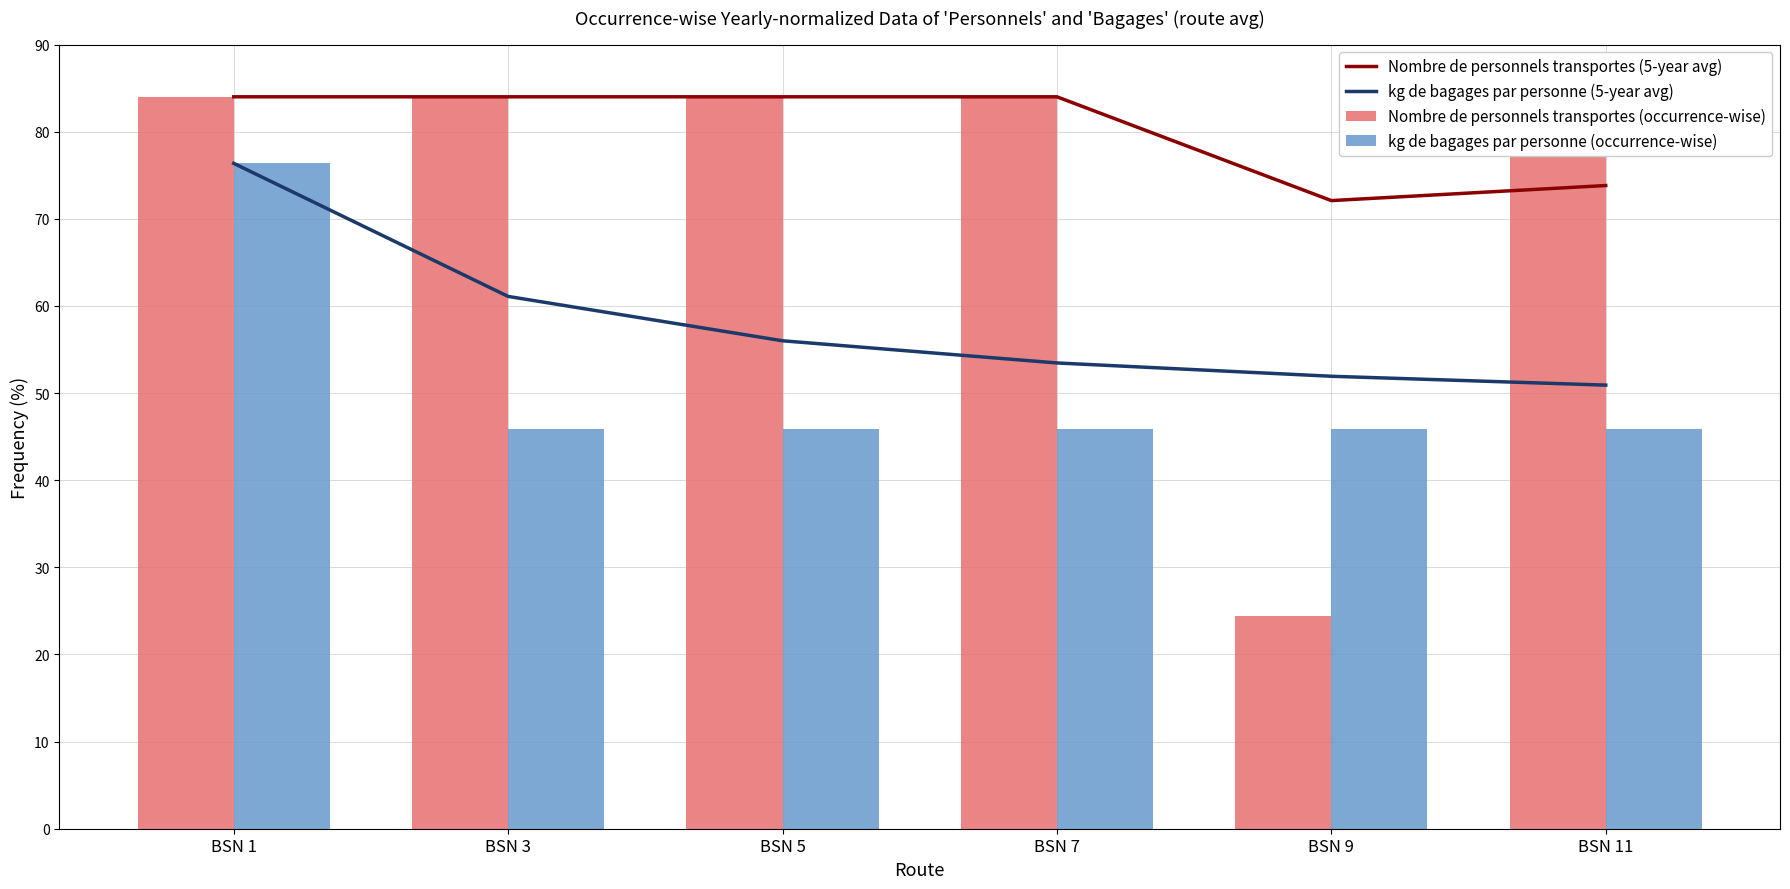

What is the average value of the kg de bagages par personne (occurrence-wise) series?

50.9